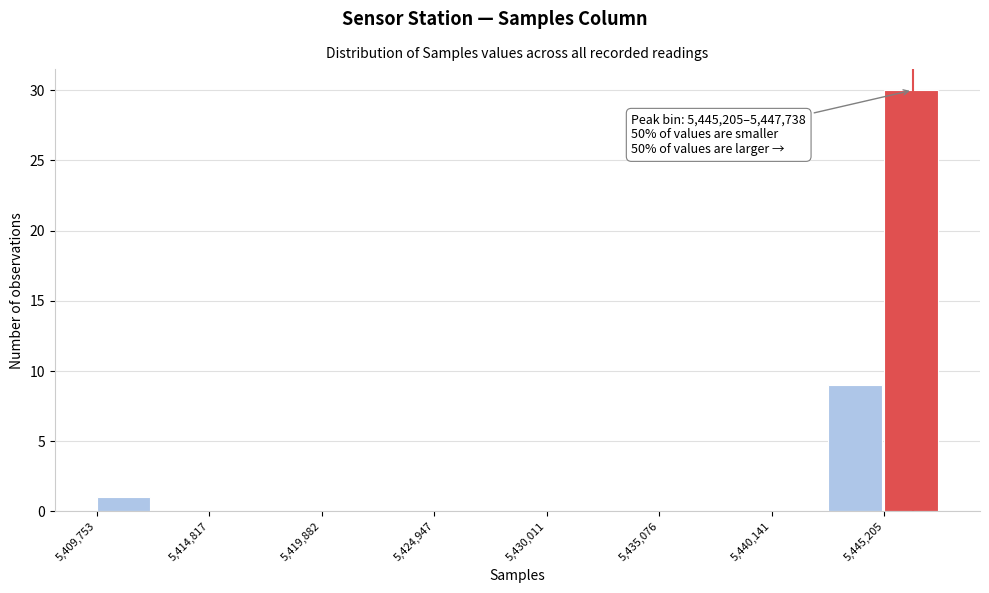

Read against the x-axis, roughly where is the centre of the tallest bar?

5446000